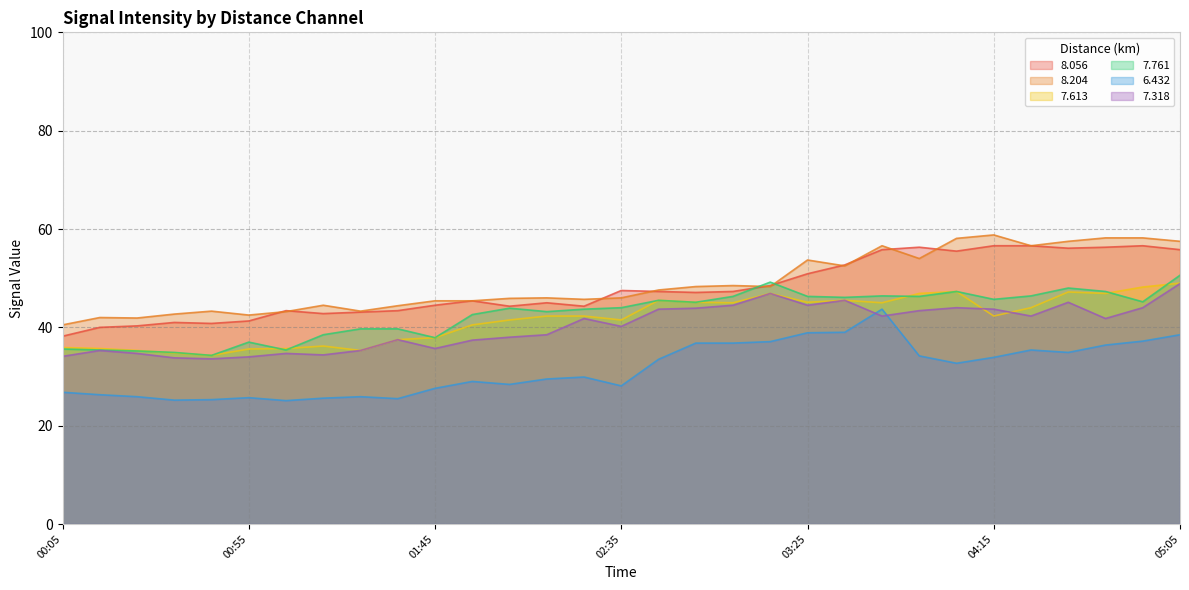

List the series in order of their peak value, highest first.

8.204, 8.056, 7.761, 7.613, 7.318, 6.432